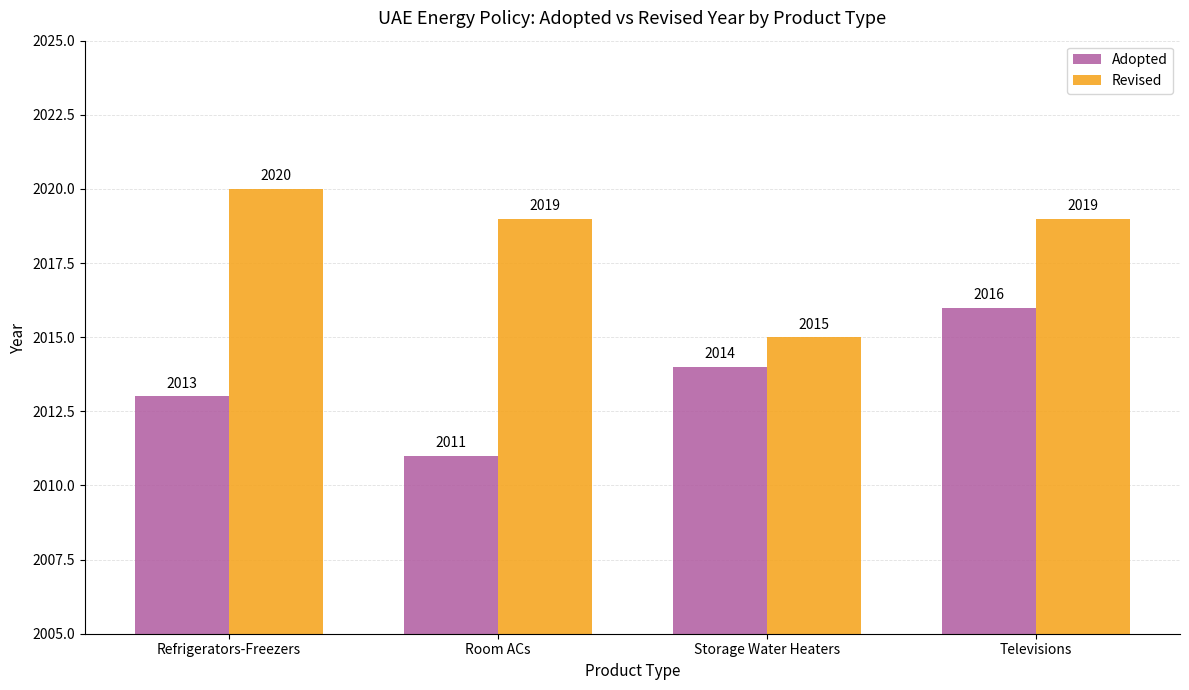

What is the value of the Adopted bar at the 4th from the left?

2016